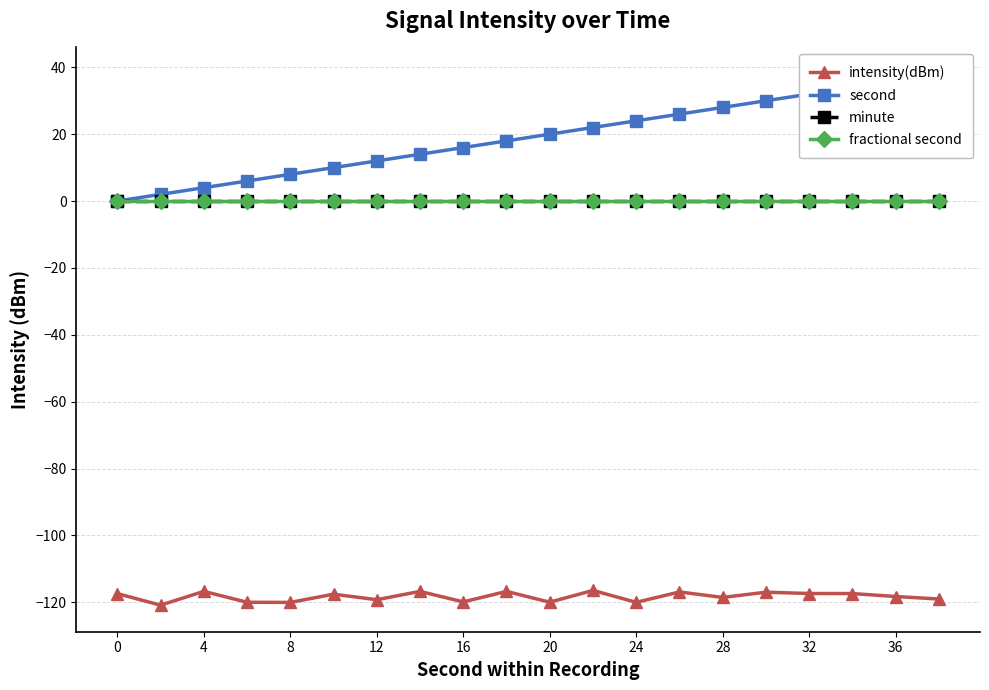

True or false: second and intensity(dBm) cross at least once.

False